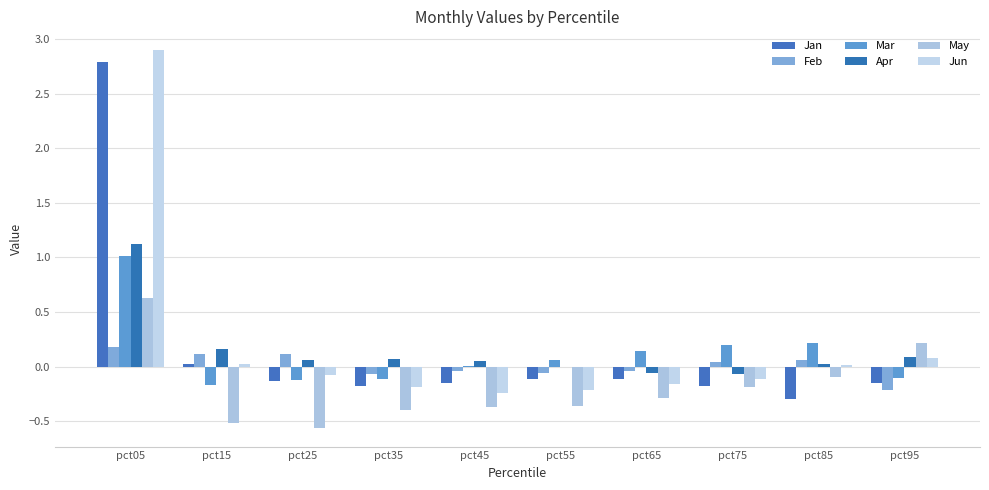

What is the greatest value displayed?

2.9